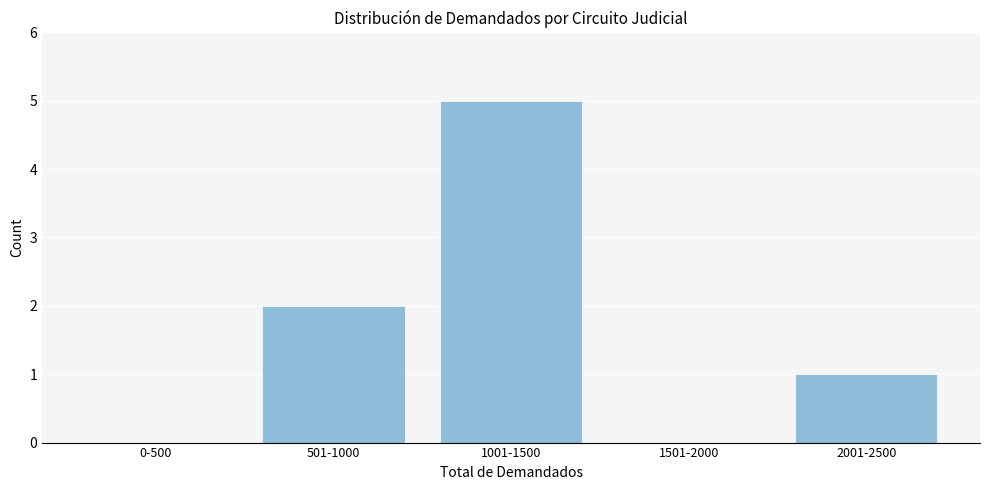

Reading left to right, transcribe all the data shown in this chart.

0-500=0	501-1000=2	1001-1500=5	1501-2000=0	2001-2500=1